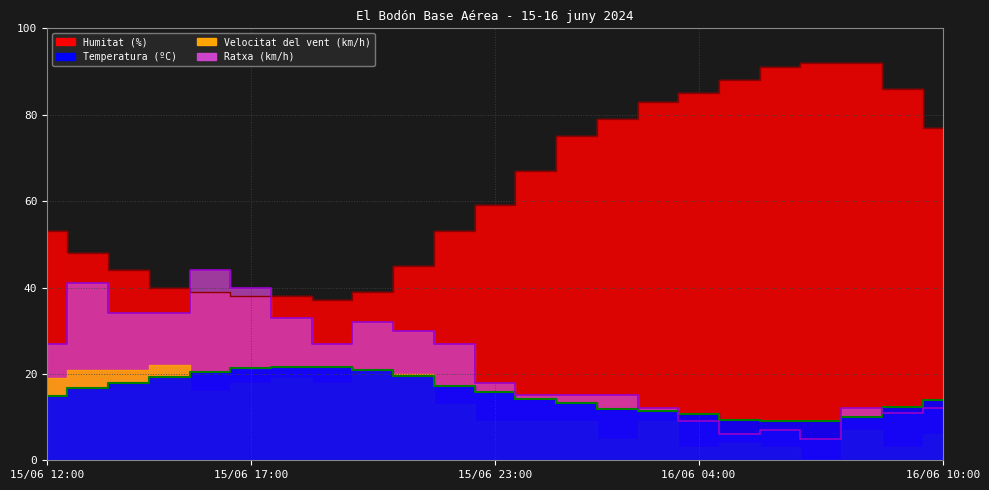

The value of Humitat (%) at 15/06 22:00 is 77.1. True or false?

False